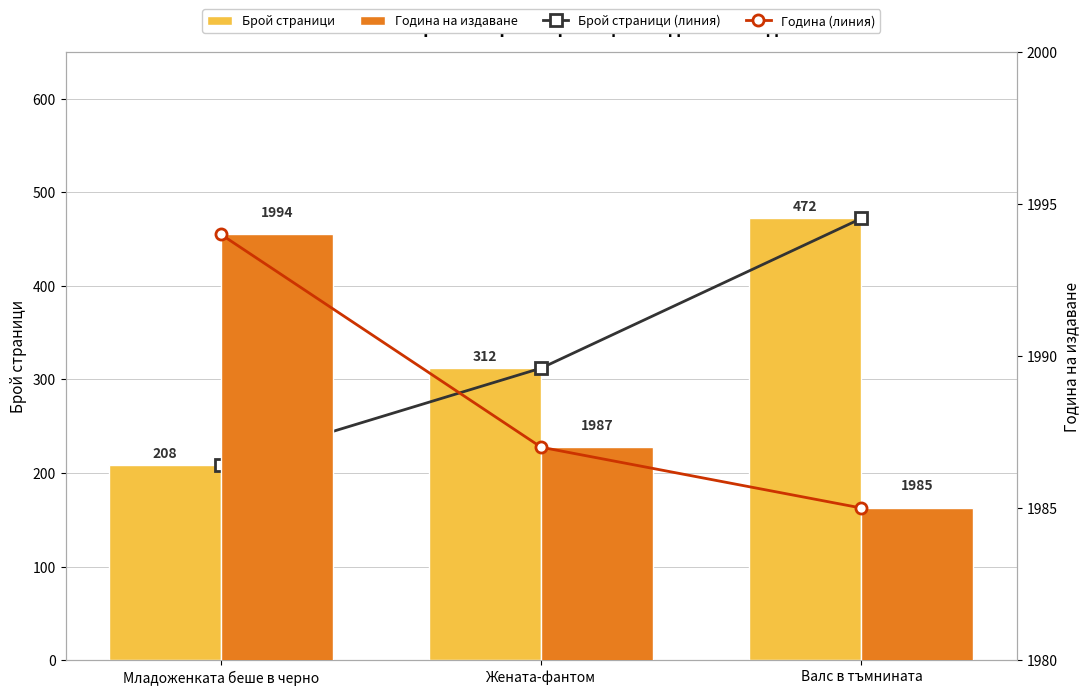

Which series has the largest total across all categories?

Година (линия)